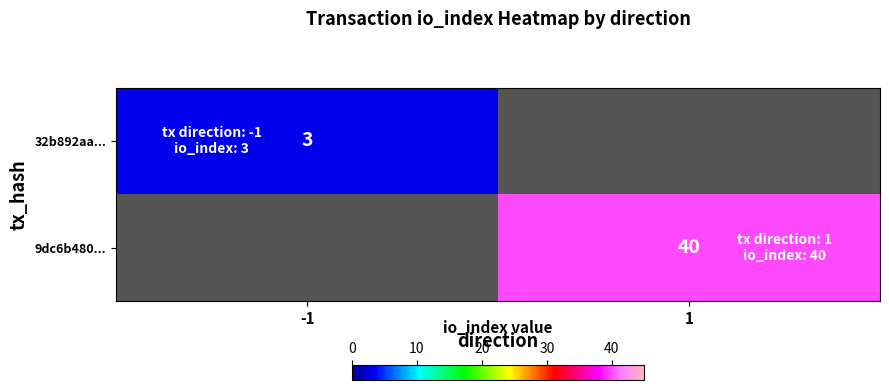

True or false: 9dc6b480... has a value of 40 at 1.

True